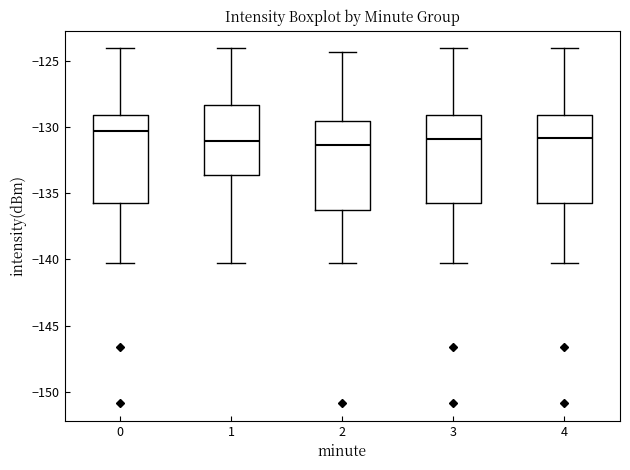

Reading left to right, read every box against the y-axis: the position of its median line, the range the box covers, and the ends of its whiskers. The values are not printed on the chart, so give them approximately, as read against the axis.

0: median -130.5, box -135.5 to -129.0, whiskers -140.0 to -124.0
1: median -131.0, box -133.5 to -128.5, whiskers -140.0 to -124.0
2: median -131.5, box -136.5 to -129.5, whiskers -140.0 to -124.5
3: median -131.0, box -136.0 to -129.0, whiskers -140.0 to -124.0
4: median -131.0, box -135.5 to -129.0, whiskers -140.0 to -124.0